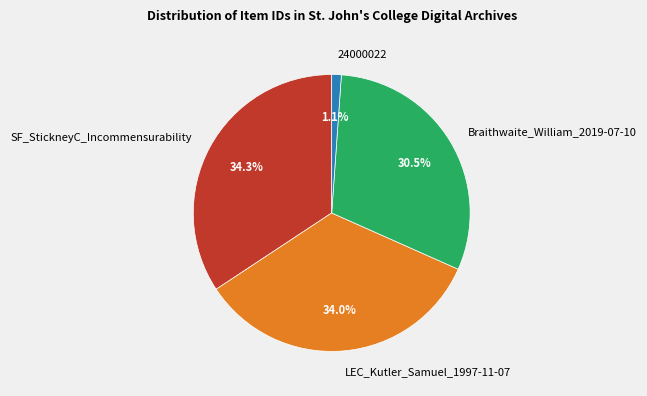

Is it true that SF_StickneyC_Incommensurability is 21% of the pie?

False